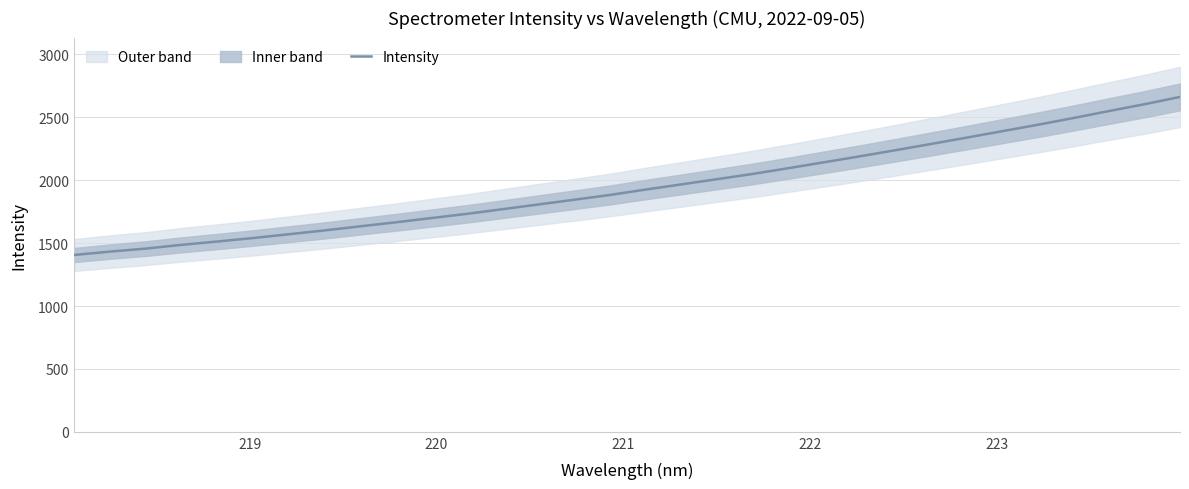

What is the maximum value for Intensity?

2662.5